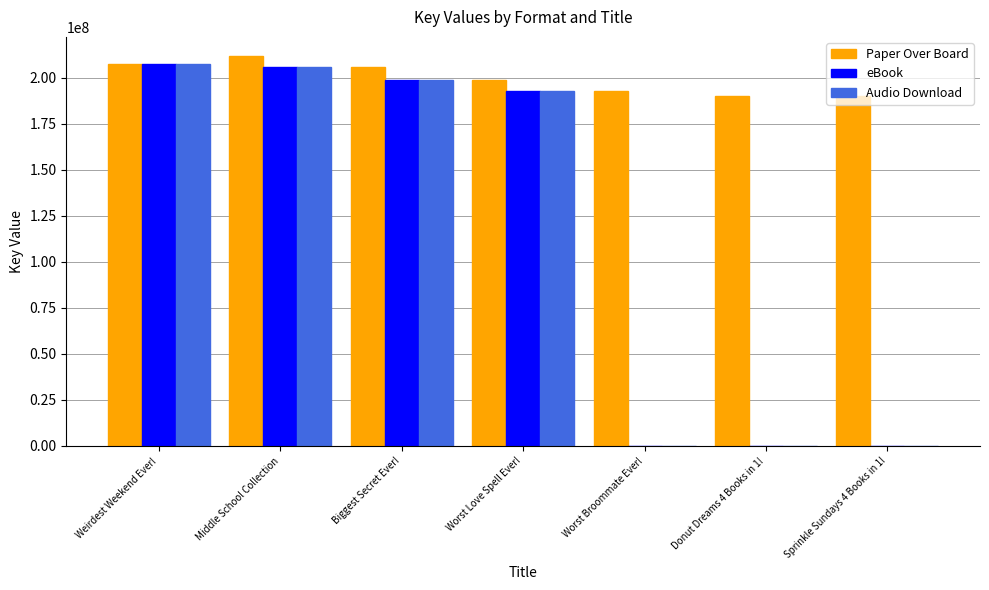

What is the approximate value of eBook at Biggest Secret Ever!?

198535043